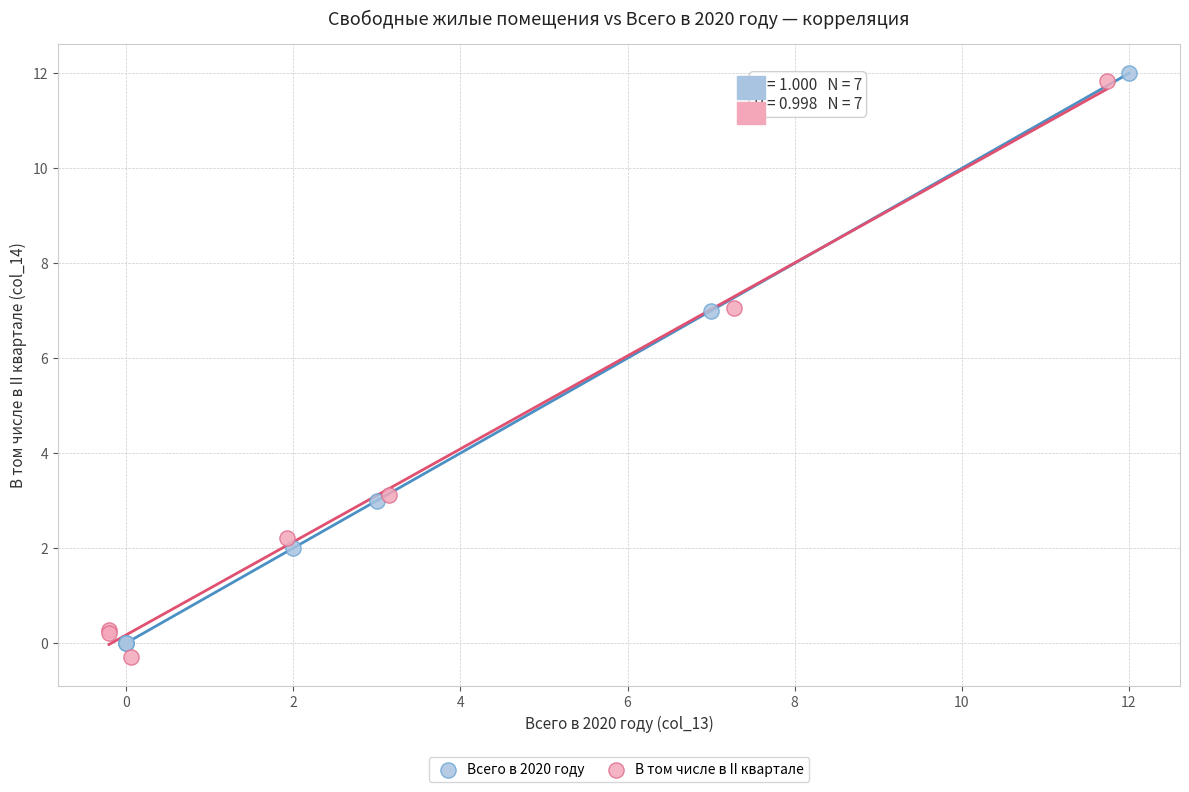

What are all the series names shown in the legend?

Всего в 2020 году, В том числе в II квартале